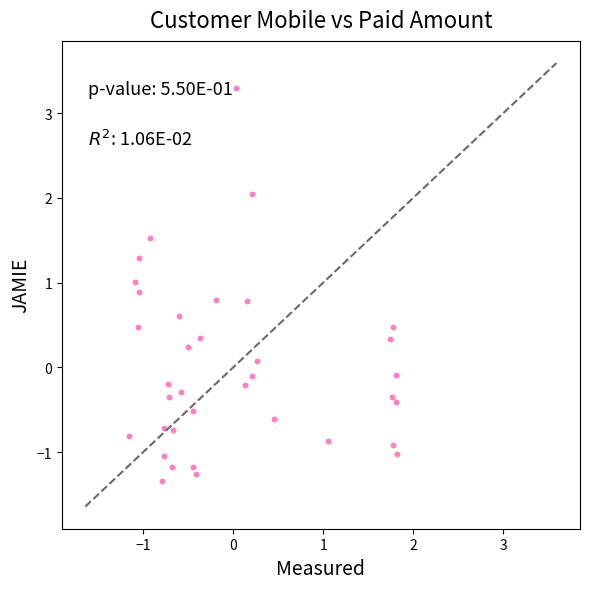

What is the range of Y values (max minus min)?

4.6